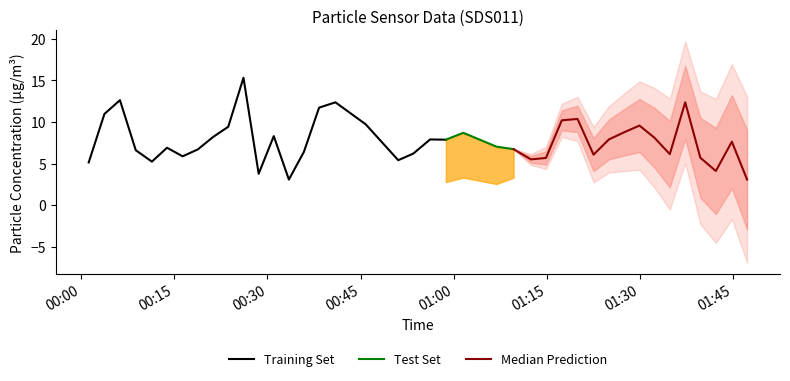

At which category is the sum across all series the highest?

2023/10/05 00:26:08